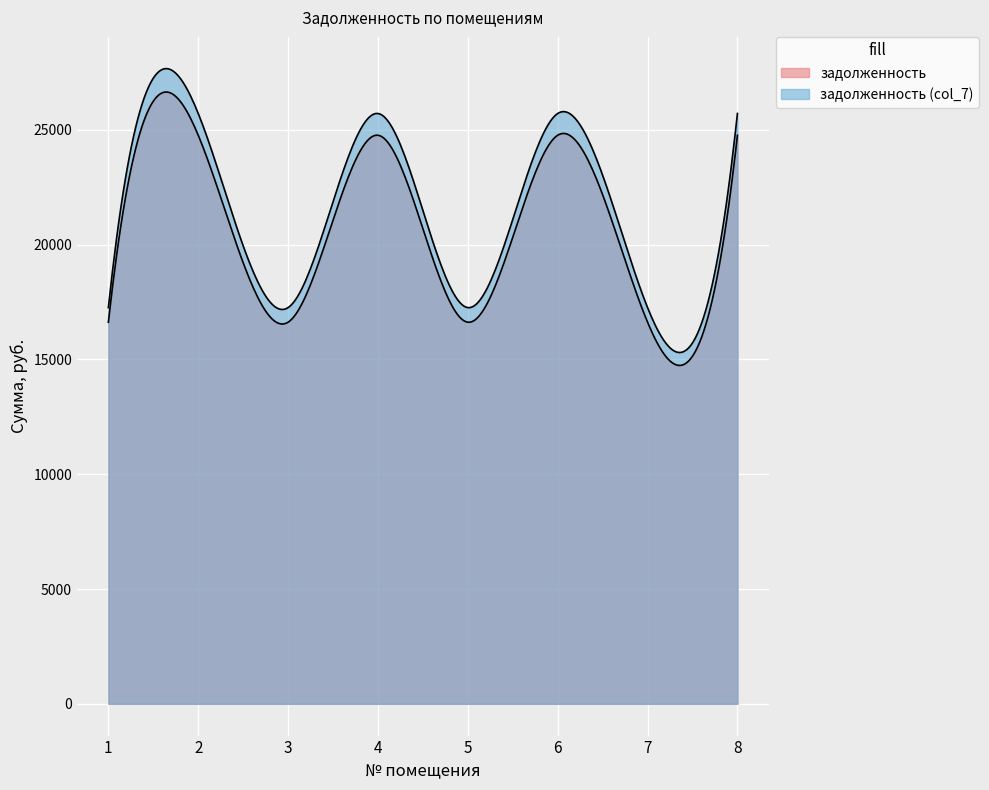

Is it true that задолженность (col_7) equals 17252.9 at 1?

True